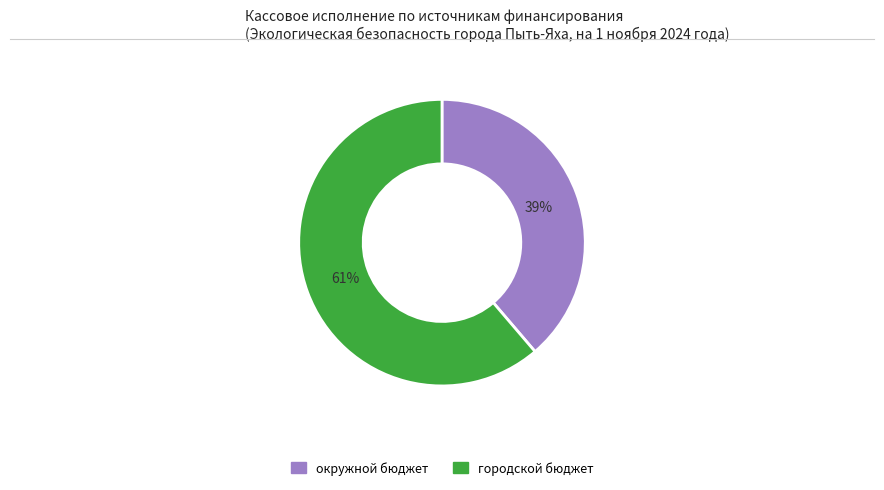

How many segments does this pie chart have?

2